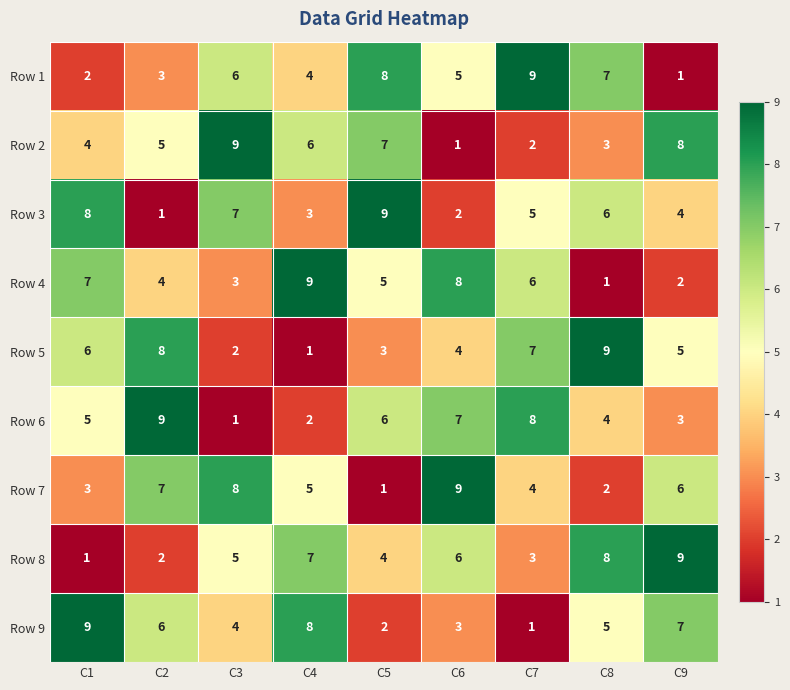

What is the total value across all series at C5?

45